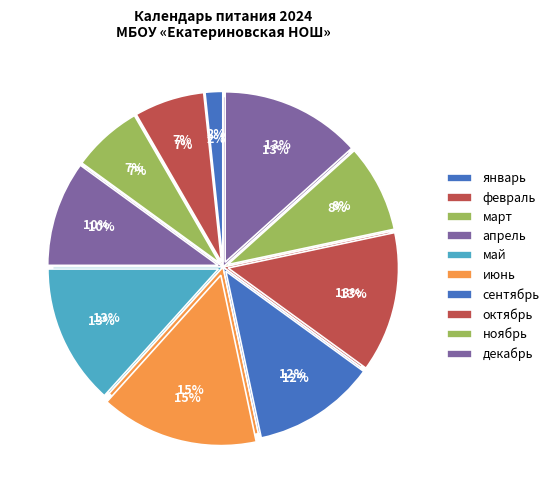

What portion of the pie excludes март?

93.3%